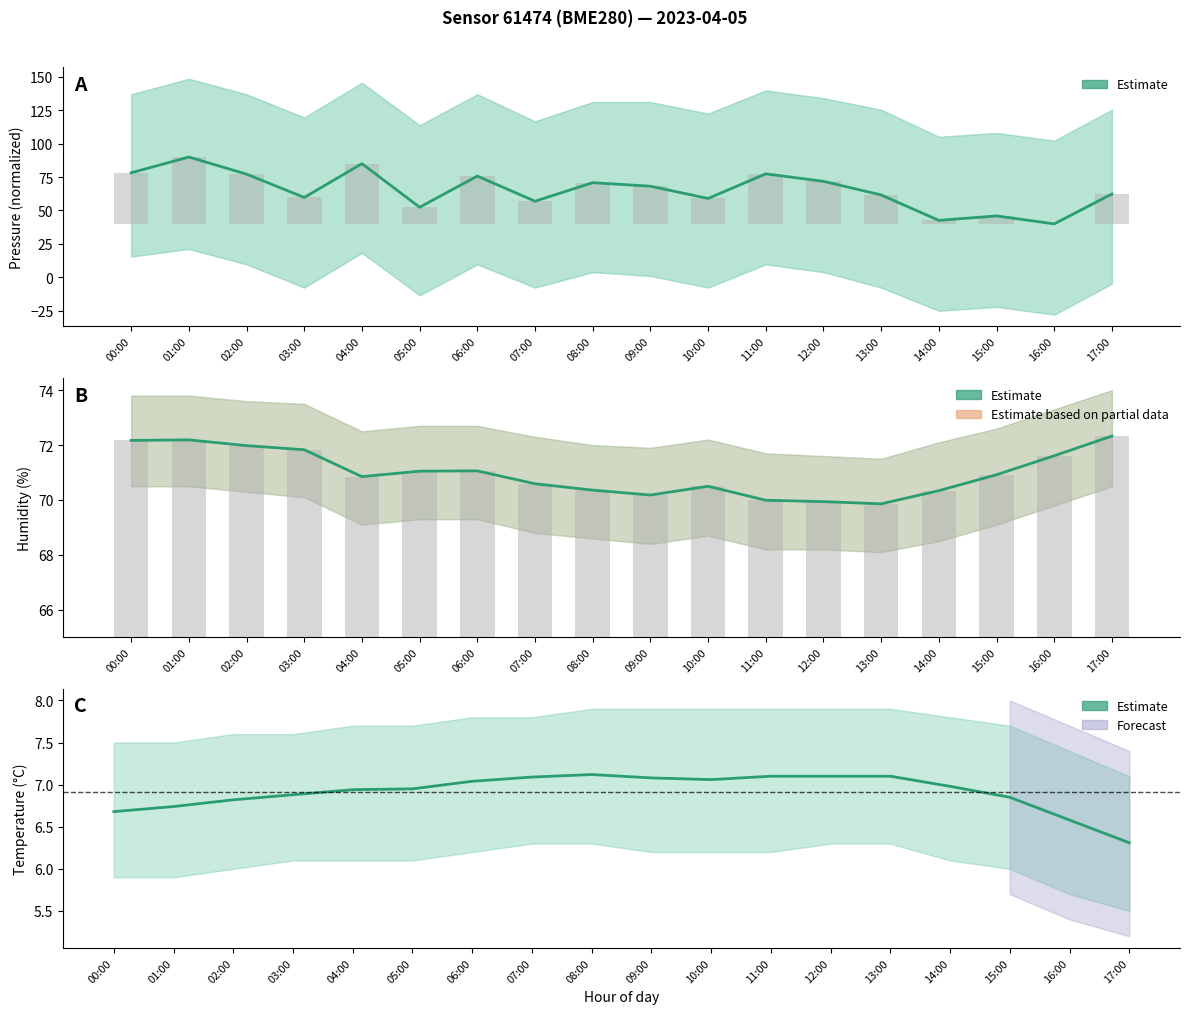

The value of pressure at 00:00 is 52.1. True or false?

False